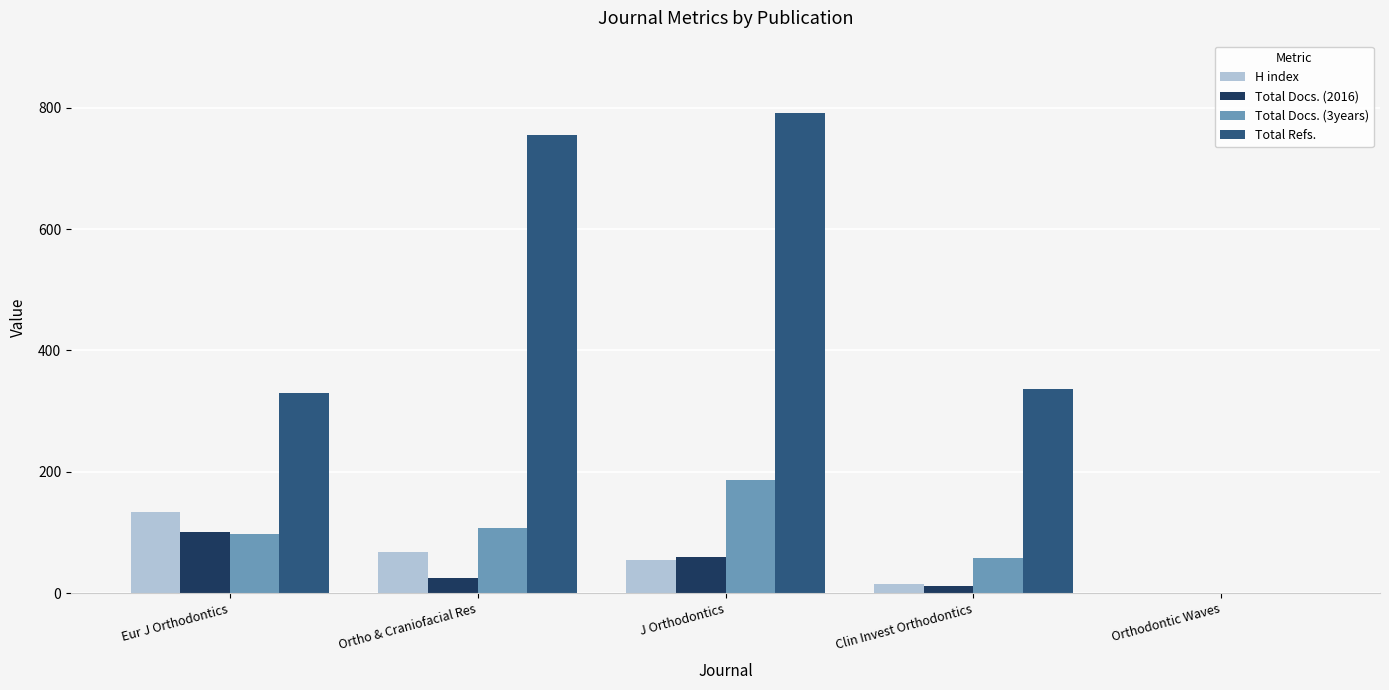

What is the sum of all Total Refs. values?

2213